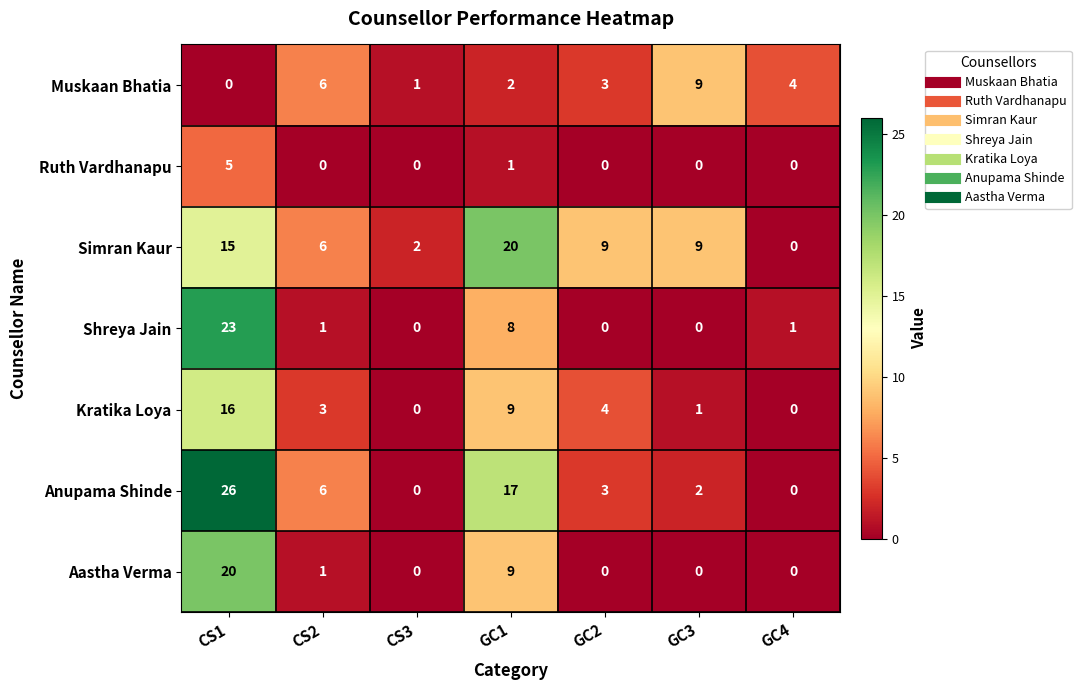

Which series has the largest total across all categories?

Simran Kaur